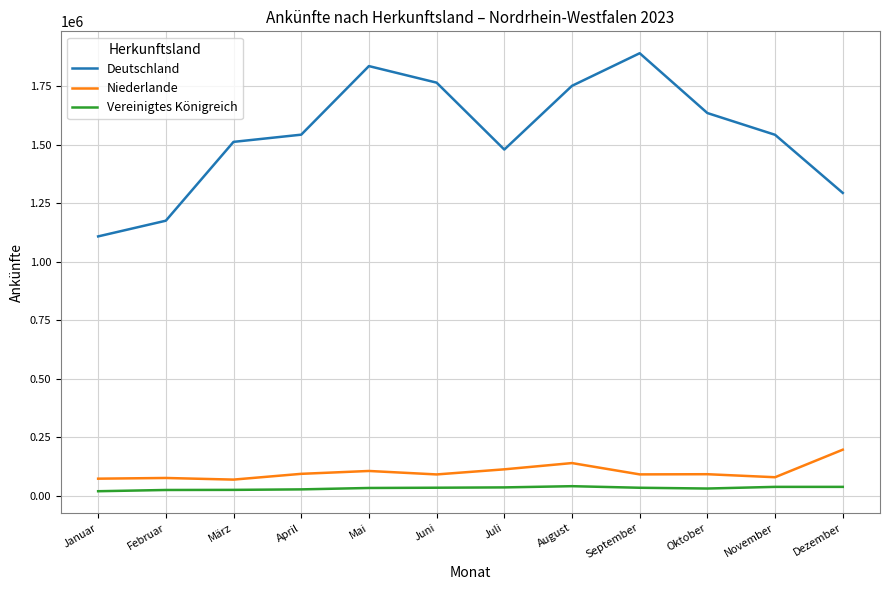

Is this an area chart (filled region under the line)?

No